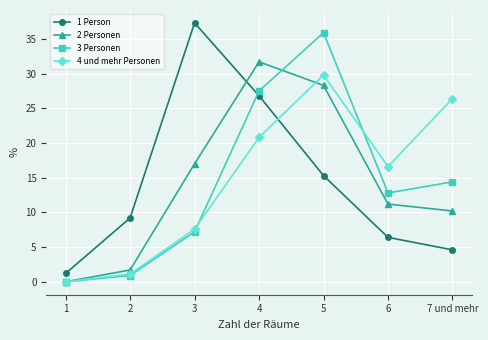

After their last crossing, which series has the higher values: 3 Personen or 4 und mehr Personen?

4 und mehr Personen